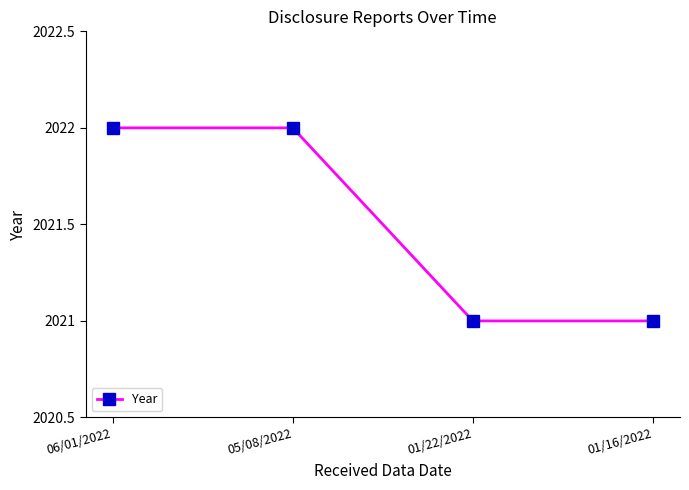

What is the value of the 3rd point from the left?

2021